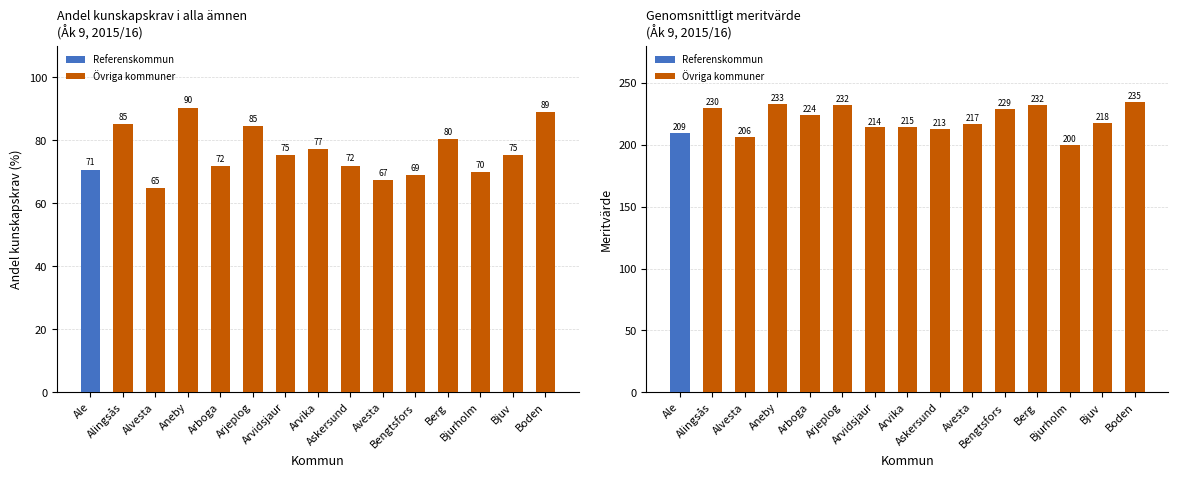

True or false: Totalt 2015/16 has a value of 28.2 at Bjurholm.

False